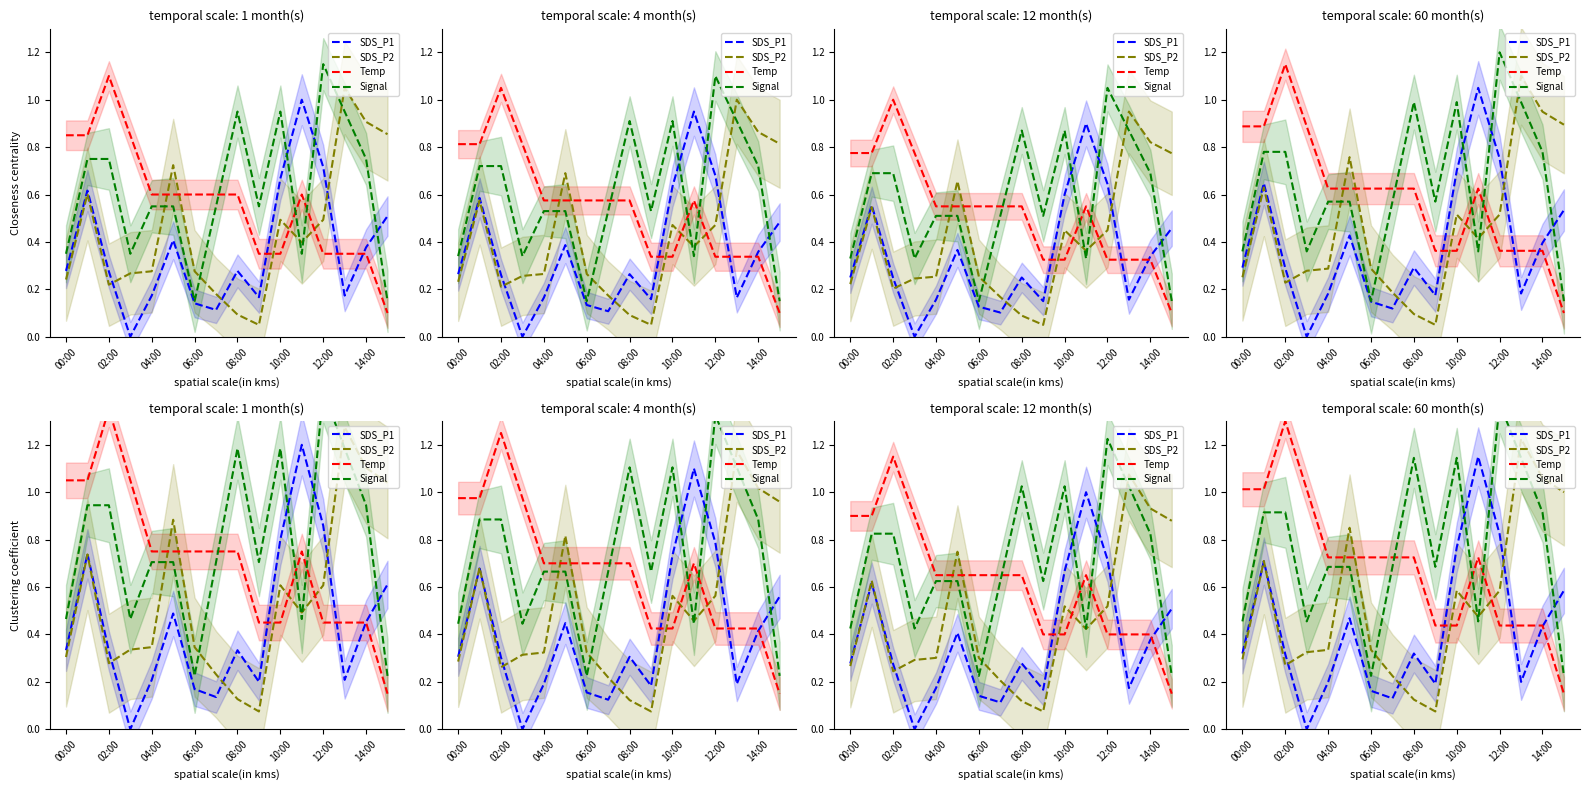

What value does the SDS_P2 series have at 9?

0.1